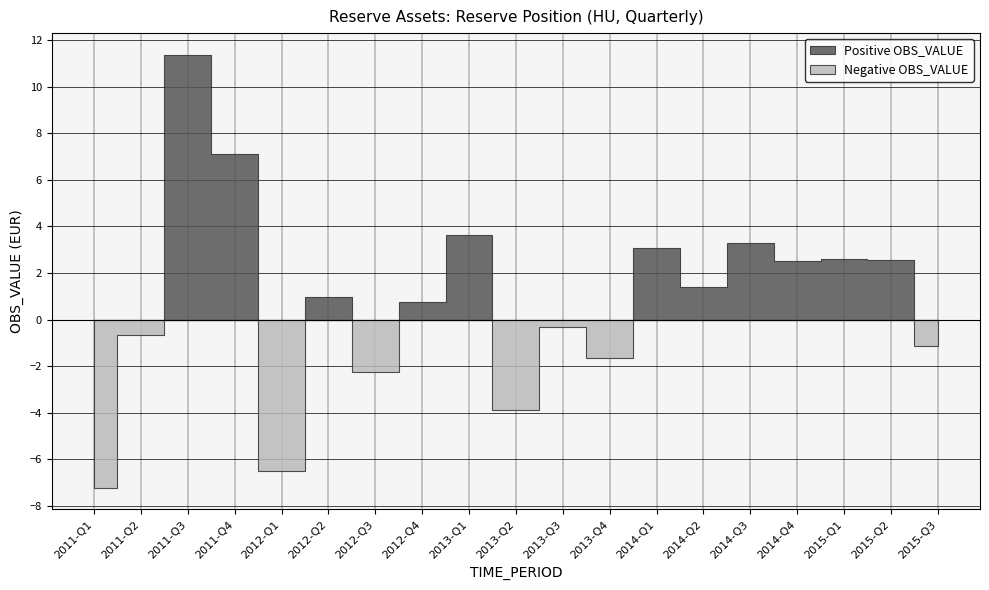

What is the change in value from 2012-Q4 to 2015-Q2?

+1.8